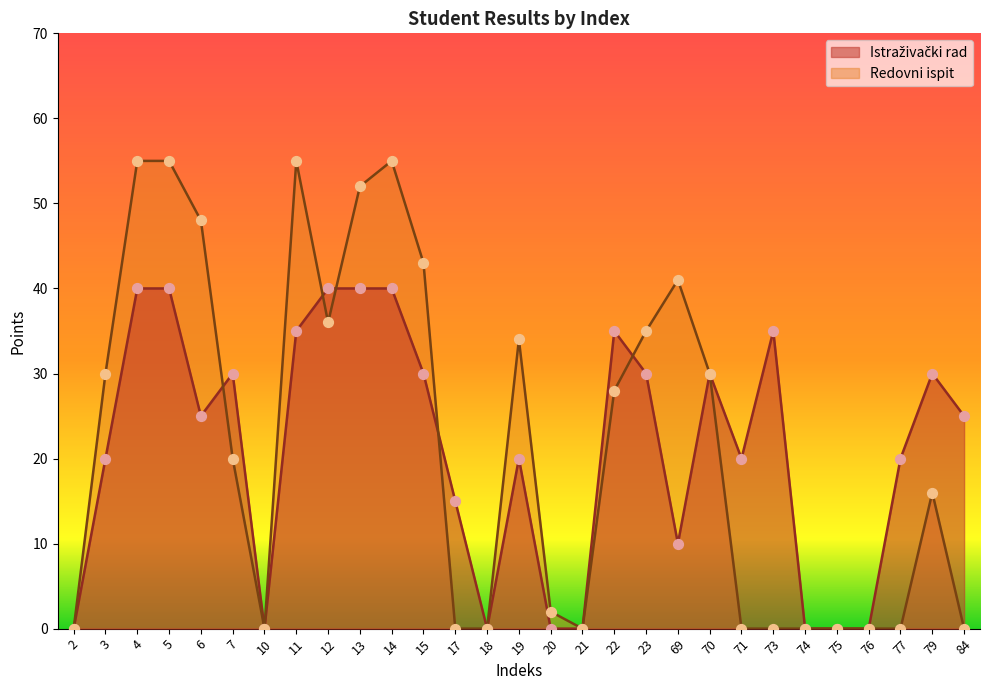

What are all the series names shown in the legend?

Istraživački rad, Redovni ispit